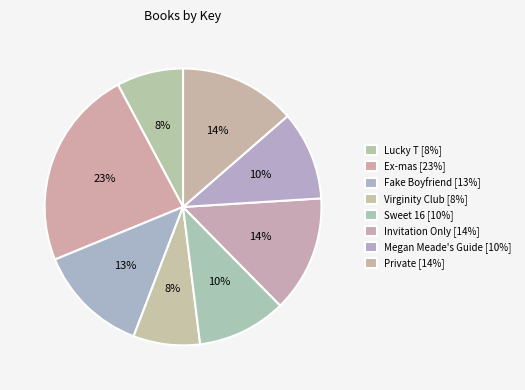

What is the ratio of the value at Sweet 16 to the value at Ex-mas?

0.4